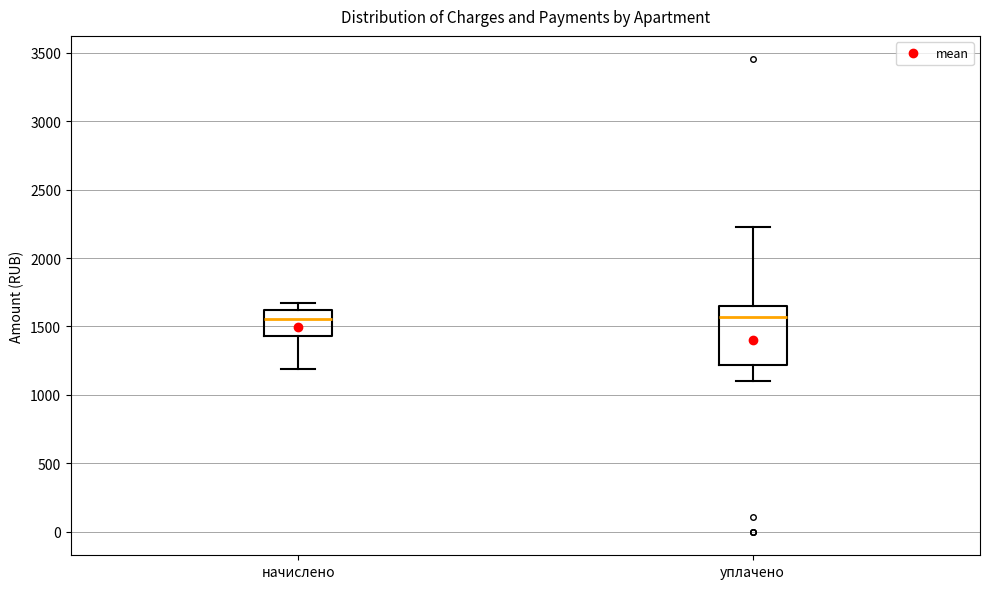

Reading left to right, read every box against the y-axis: the position of its median line, the range the box covers, and the ends of its whiskers. The values are not printed on the chart, so give them approximately, as read against the axis.

начислено: median 1550, box 1450 to 1600, whiskers 1200 to 1650
уплачено: median 1550, box 1200 to 1650, whiskers 1100 to 2250